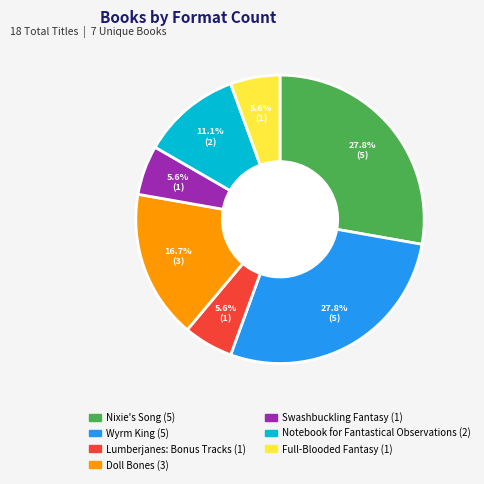

Is the sum of Full-Blooded Fantasy and Notebook for Fantastical Observations greater than half?

No